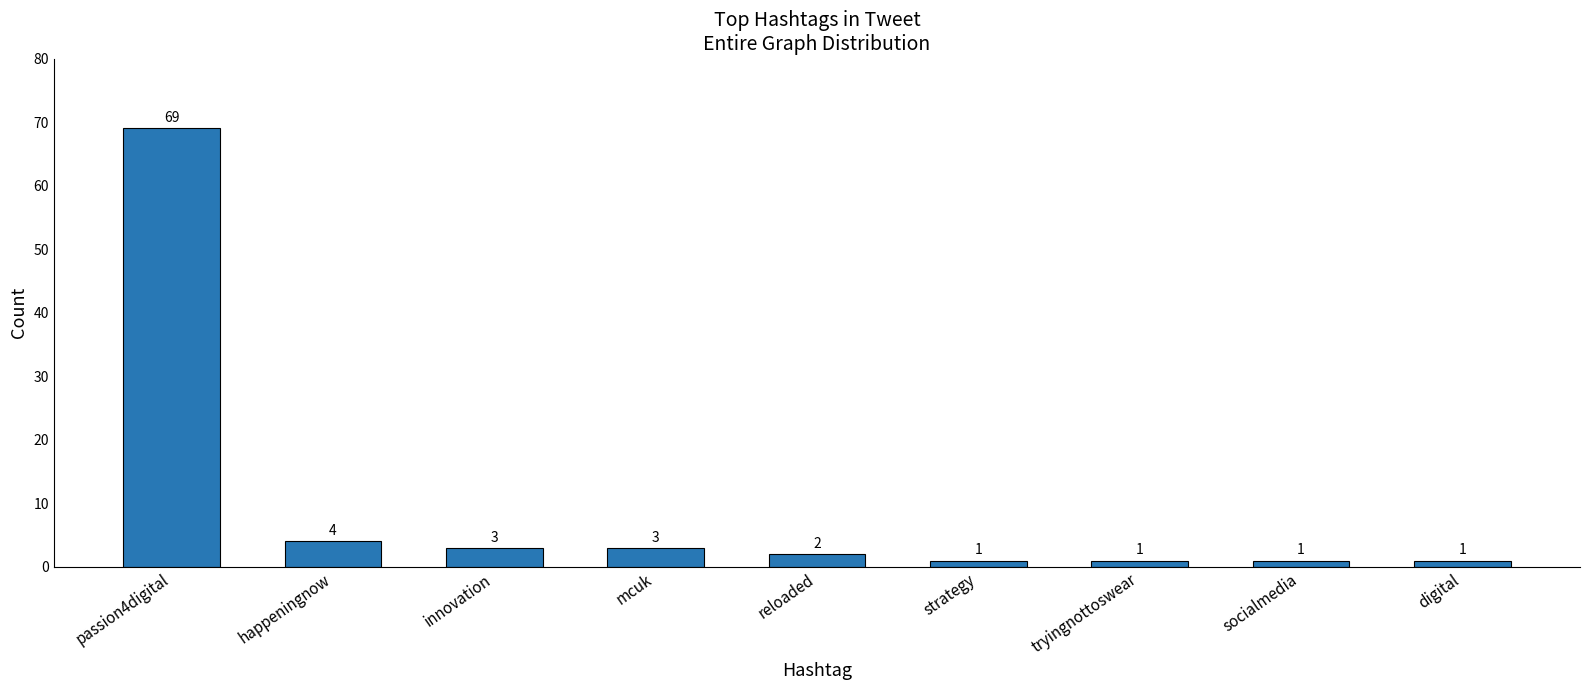

What is the difference between the maximum and second lowest values?

68